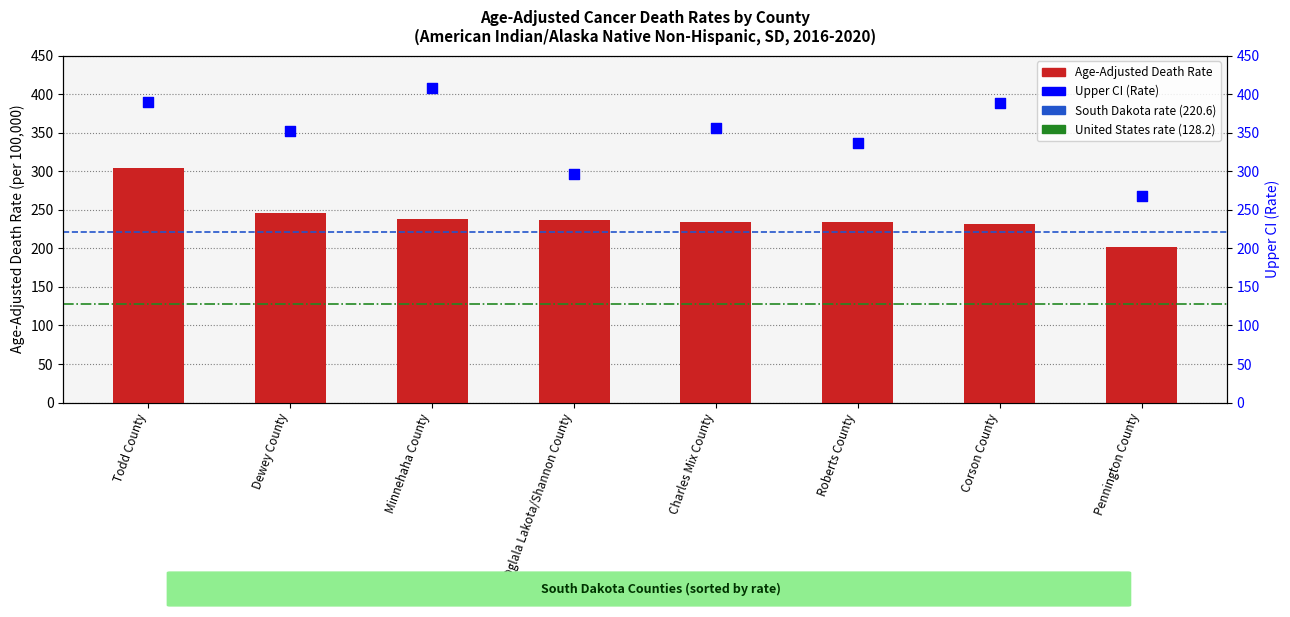

Which series contains the lowest Y value?

Age-Adjusted Death Rate